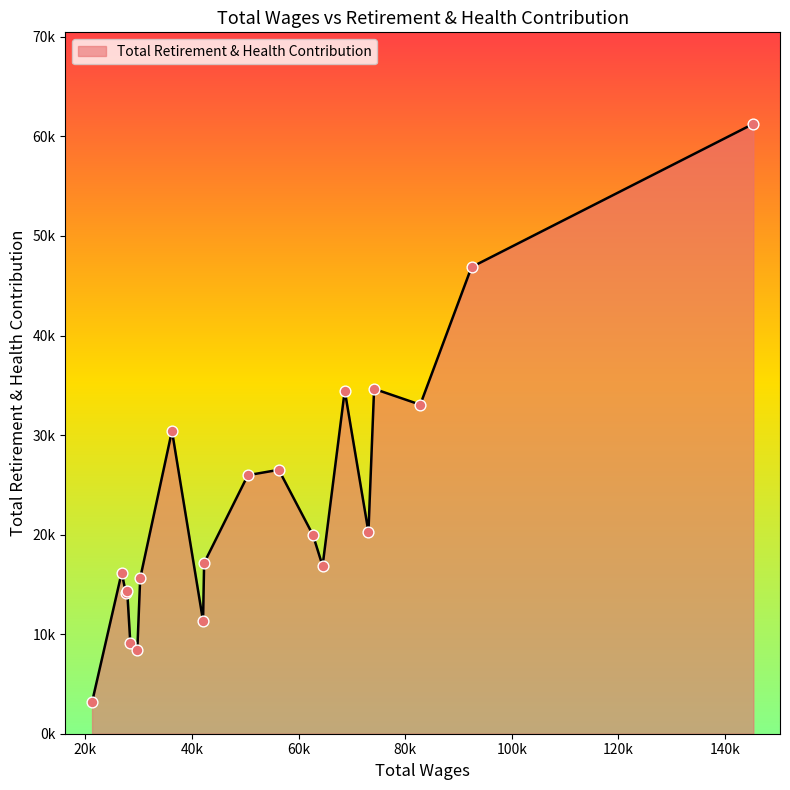

Does the chart have visible grid lines?

No